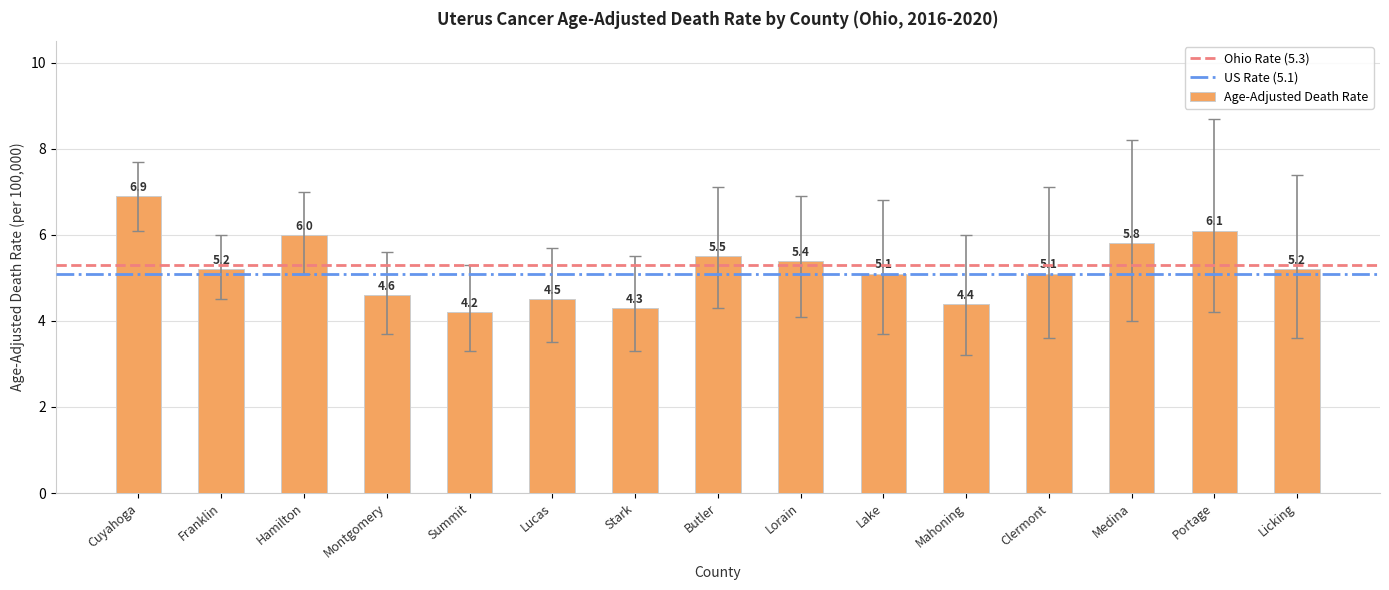

At which label does the data first exceed 5?

Cuyahoga